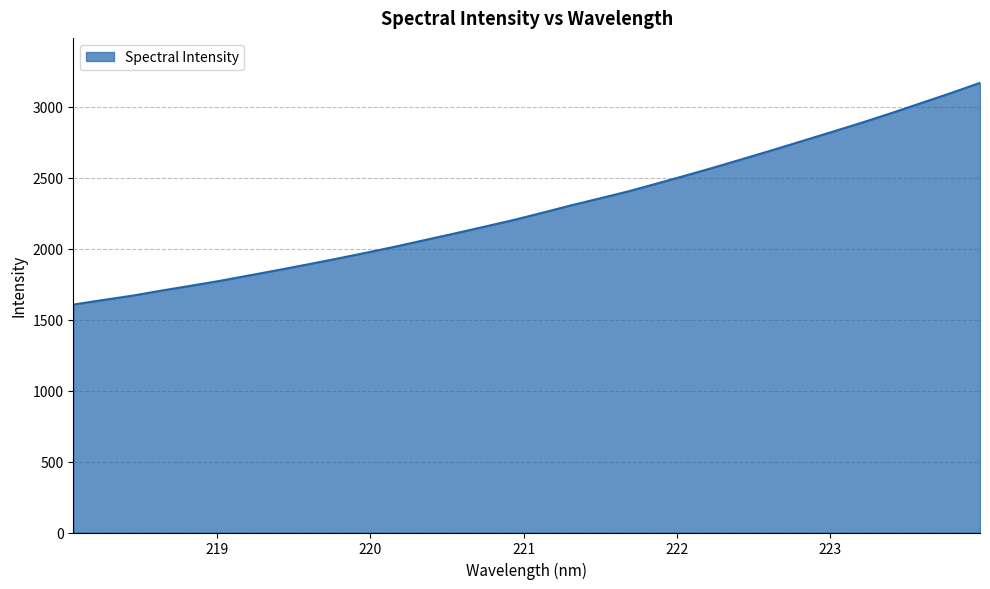

How many series are shown in this chart?

1